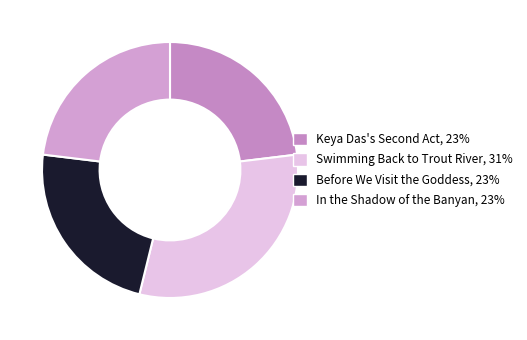

What percentage is NOT represented by Before We Visit the Goddess?

76.9%